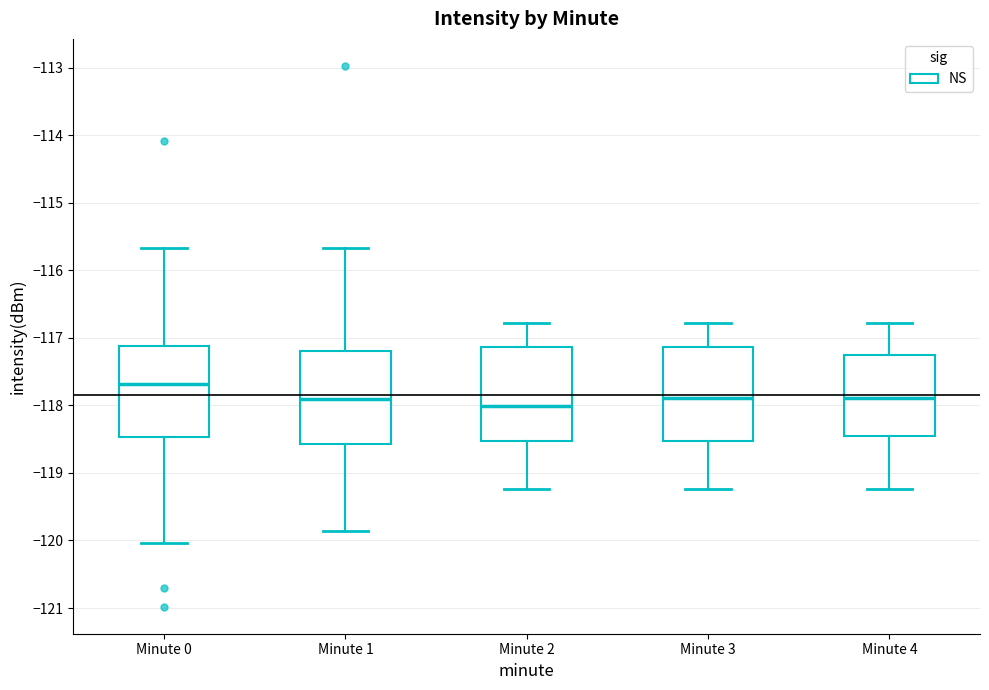

Reading left to right, transcribe this box plot: for each box, give where its median line is, the range the box spans, and where its two whiskers end, as read against the y-axis. The values are not printed on the chart, so give them approximately, as read against the axis.

Minute 0: median -117.7, box -118.5 to -117.1, whiskers -120.0 to -115.7
Minute 1: median -117.9, box -118.6 to -117.2, whiskers -119.9 to -115.7
Minute 2: median -118.0, box -118.5 to -117.1, whiskers -119.2 to -116.8
Minute 3: median -117.9, box -118.5 to -117.1, whiskers -119.2 to -116.8
Minute 4: median -117.9, box -118.4 to -117.3, whiskers -119.2 to -116.8